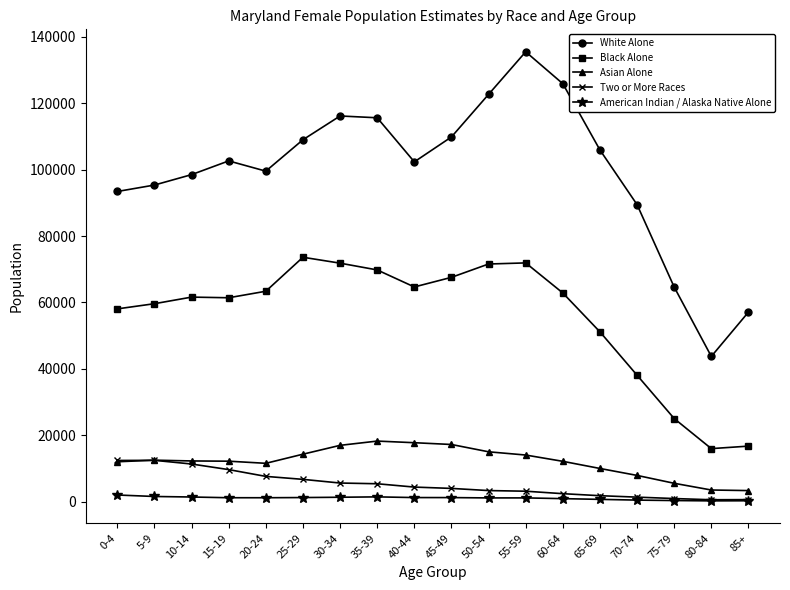

What is the value of the American Indian / Alaska Native Alone point at the 6th from the left?

1199